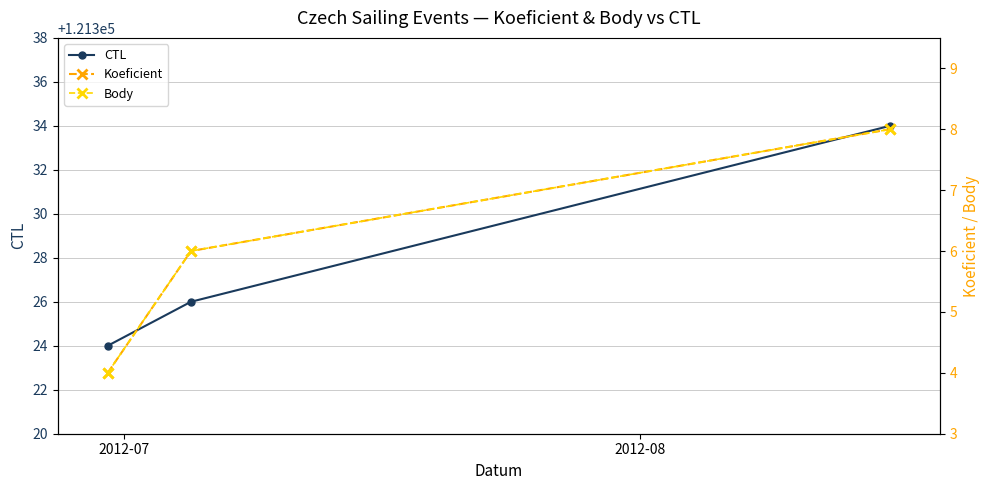

What is the difference between the maximum and minimum values in the Koeficient series?

4